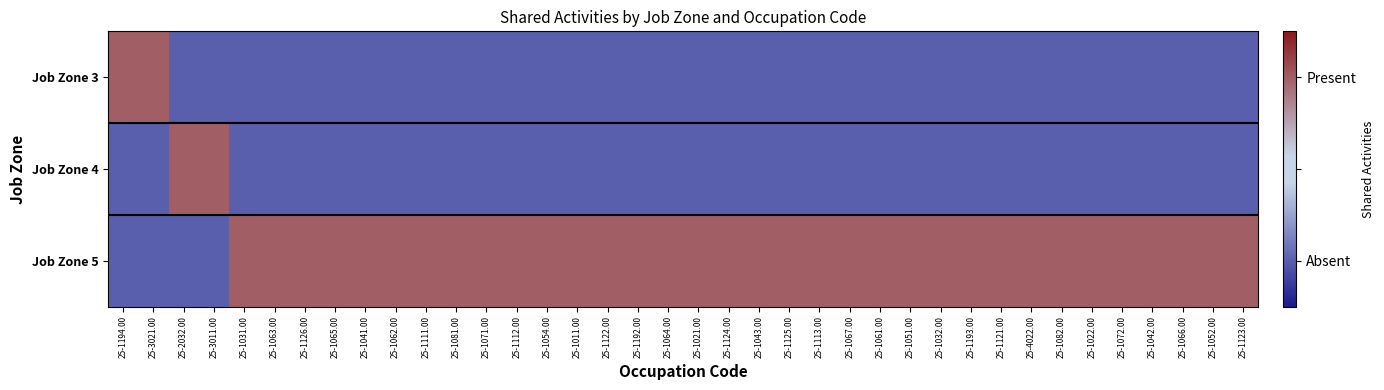

What is the spread (max minus min) of values at 25-1111.00?

2